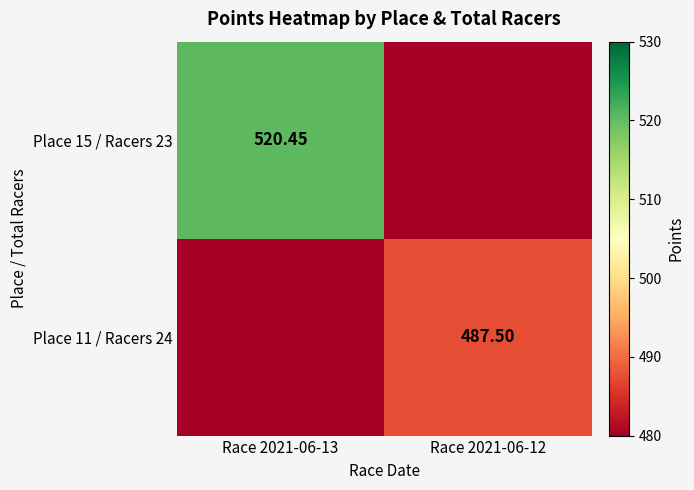

What is the highest value of the Place 15 / Racers 23 series?

520.5